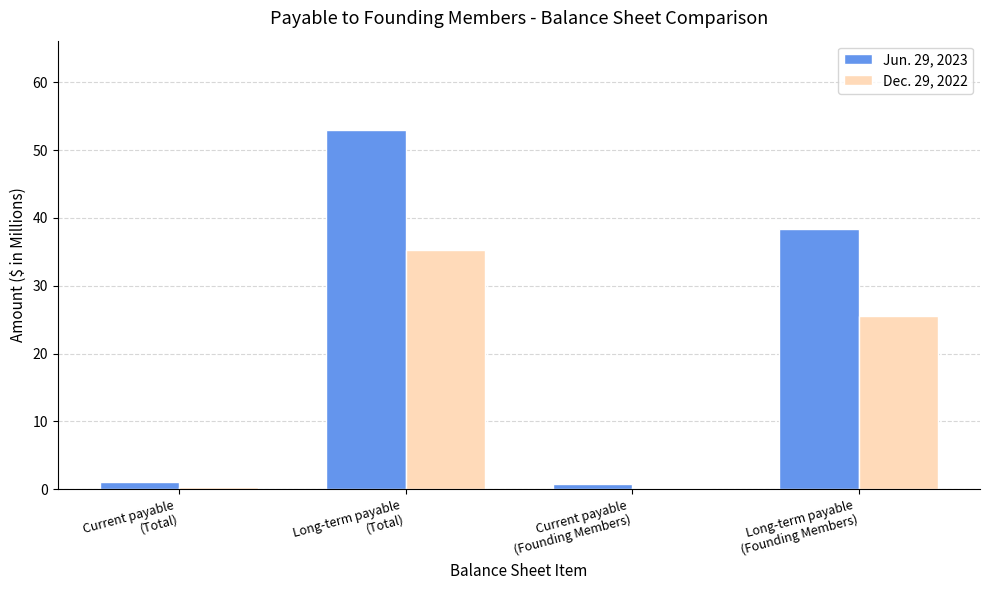

What are all the series names shown in the legend?

Jun. 29, 2023, Dec. 29, 2022